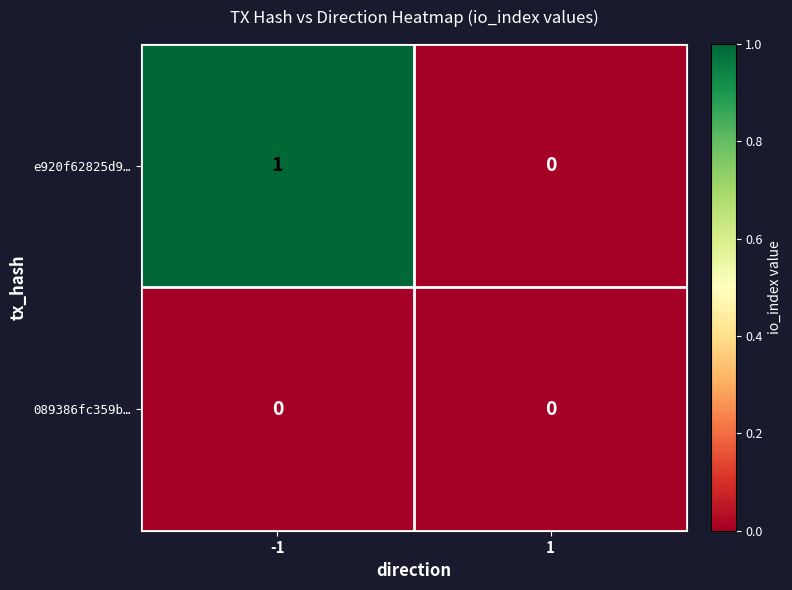

Count the number of data series in this chart.

2